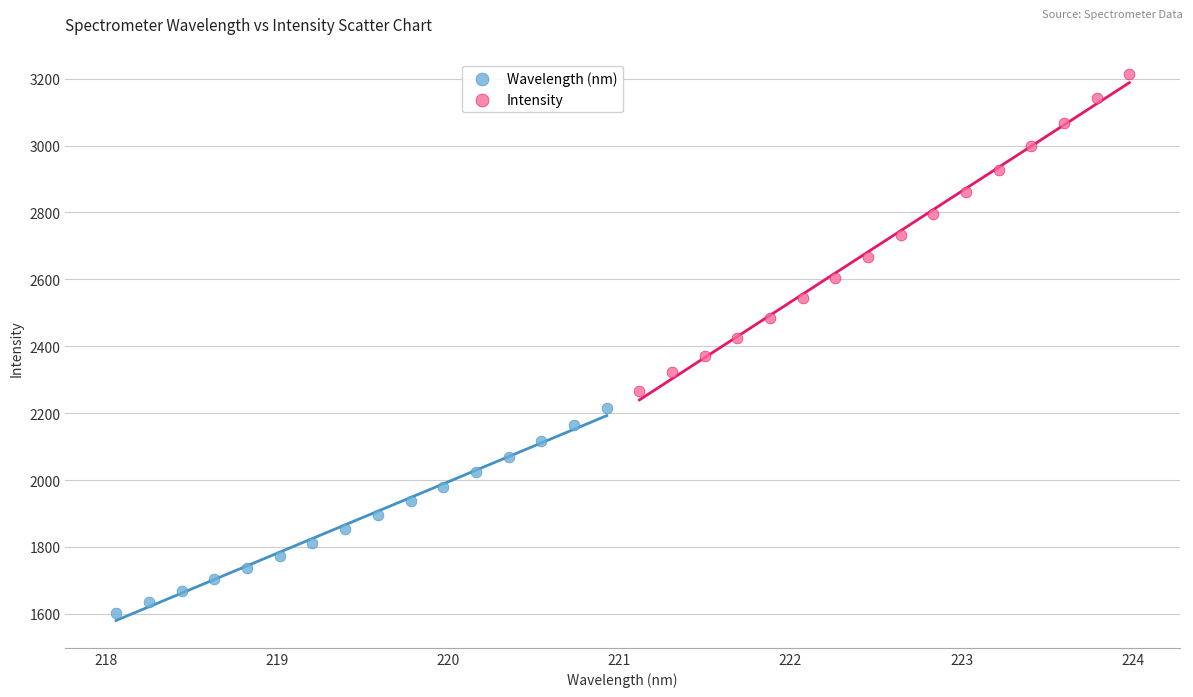

Which series has the widest spread of Y values?

Intensity